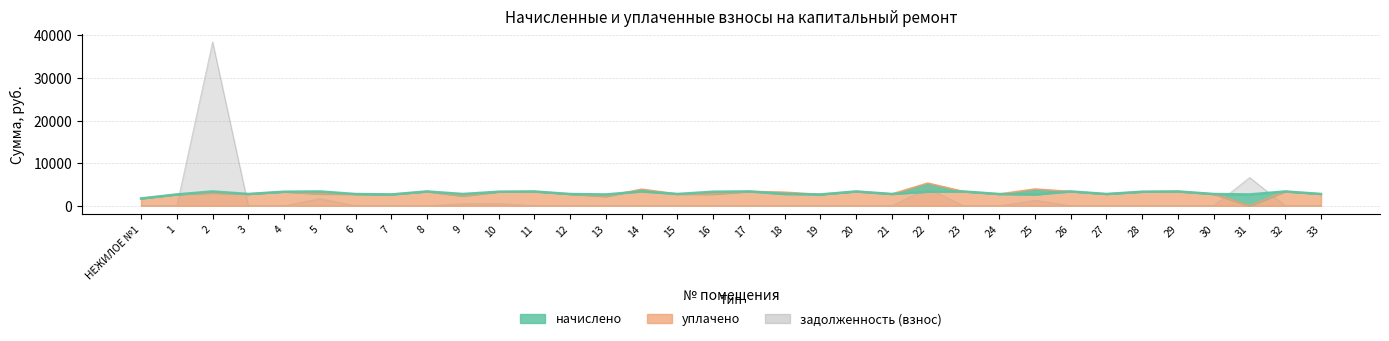

How many series are shown in this chart?

3